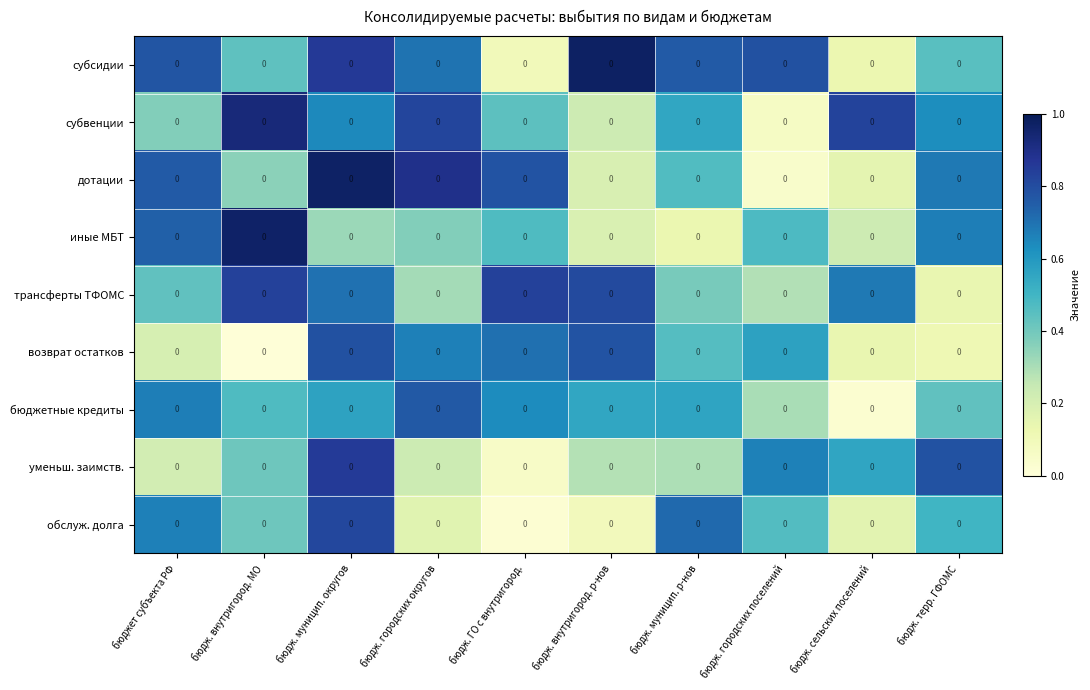

Reading left to right, list all the values displayed in this chart.

субсидии: бюджет субъекта РФ=0.0	бюдж. внутригород. МО=0.0	бюдж. муницип. округов=0.0	бюдж. городских округов=0.0	бюдж. ГО с внутригород.=0.0	бюдж. внутригород. р-нов=0.0	бюдж. муницип. р-нов=0.0	бюдж. городских поселений=0.0	бюдж. сельских поселений=0.0	бюдж. терр. ГФОМС=0.0
субвенции: бюджет субъекта РФ=0.0	бюдж. внутригород. МО=0.0	бюдж. муницип. округов=0.0	бюдж. городских округов=0.0	бюдж. ГО с внутригород.=0.0	бюдж. внутригород. р-нов=0.0	бюдж. муницип. р-нов=0.0	бюдж. городских поселений=0.0	бюдж. сельских поселений=0.0	бюдж. терр. ГФОМС=0.0
дотации: бюджет субъекта РФ=0.0	бюдж. внутригород. МО=0.0	бюдж. муницип. округов=0.0	бюдж. городских округов=0.0	бюдж. ГО с внутригород.=0.0	бюдж. внутригород. р-нов=0.0	бюдж. муницип. р-нов=0.0	бюдж. городских поселений=0.0	бюдж. сельских поселений=0.0	бюдж. терр. ГФОМС=0.0
иные МБТ: бюджет субъекта РФ=0.0	бюдж. внутригород. МО=0.0	бюдж. муницип. округов=0.0	бюдж. городских округов=0.0	бюдж. ГО с внутригород.=0.0	бюдж. внутригород. р-нов=0.0	бюдж. муницип. р-нов=0.0	бюдж. городских поселений=0.0	бюдж. сельских поселений=0.0	бюдж. терр. ГФОМС=0.0
трансферты ТФОМС: бюджет субъекта РФ=0.0	бюдж. внутригород. МО=0.0	бюдж. муницип. округов=0.0	бюдж. городских округов=0.0	бюдж. ГО с внутригород.=0.0	бюдж. внутригород. р-нов=0.0	бюдж. муницип. р-нов=0.0	бюдж. городских поселений=0.0	бюдж. сельских поселений=0.0	бюдж. терр. ГФОМС=0.0
возврат остатков: бюджет субъекта РФ=0.0	бюдж. внутригород. МО=0.0	бюдж. муницип. округов=0.0	бюдж. городских округов=0.0	бюдж. ГО с внутригород.=0.0	бюдж. внутригород. р-нов=0.0	бюдж. муницип. р-нов=0.0	бюдж. городских поселений=0.0	бюдж. сельских поселений=0.0	бюдж. терр. ГФОМС=0.0
бюджетные кредиты: бюджет субъекта РФ=0.0	бюдж. внутригород. МО=0.0	бюдж. муницип. округов=0.0	бюдж. городских округов=0.0	бюдж. ГО с внутригород.=0.0	бюдж. внутригород. р-нов=0.0	бюдж. муницип. р-нов=0.0	бюдж. городских поселений=0.0	бюдж. сельских поселений=0.0	бюдж. терр. ГФОМС=0.0
уменьш. заимств.: бюджет субъекта РФ=0.0	бюдж. внутригород. МО=0.0	бюдж. муницип. округов=0.0	бюдж. городских округов=0.0	бюдж. ГО с внутригород.=0.0	бюдж. внутригород. р-нов=0.0	бюдж. муницип. р-нов=0.0	бюдж. городских поселений=0.0	бюдж. сельских поселений=0.0	бюдж. терр. ГФОМС=0.0
обслуж. долга: бюджет субъекта РФ=0.0	бюдж. внутригород. МО=0.0	бюдж. муницип. округов=0.0	бюдж. городских округов=0.0	бюдж. ГО с внутригород.=0.0	бюдж. внутригород. р-нов=0.0	бюдж. муницип. р-нов=0.0	бюдж. городских поселений=0.0	бюдж. сельских поселений=0.0	бюдж. терр. ГФОМС=0.0